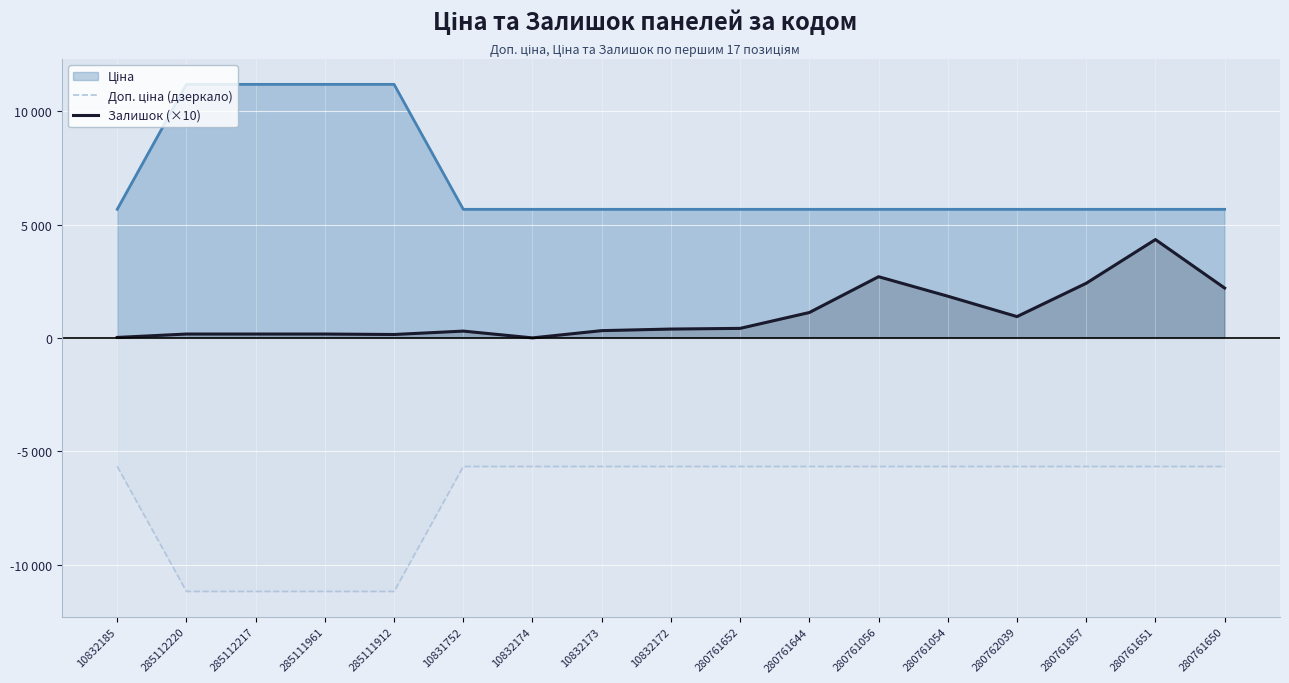

What position from the left is 280761650?

17